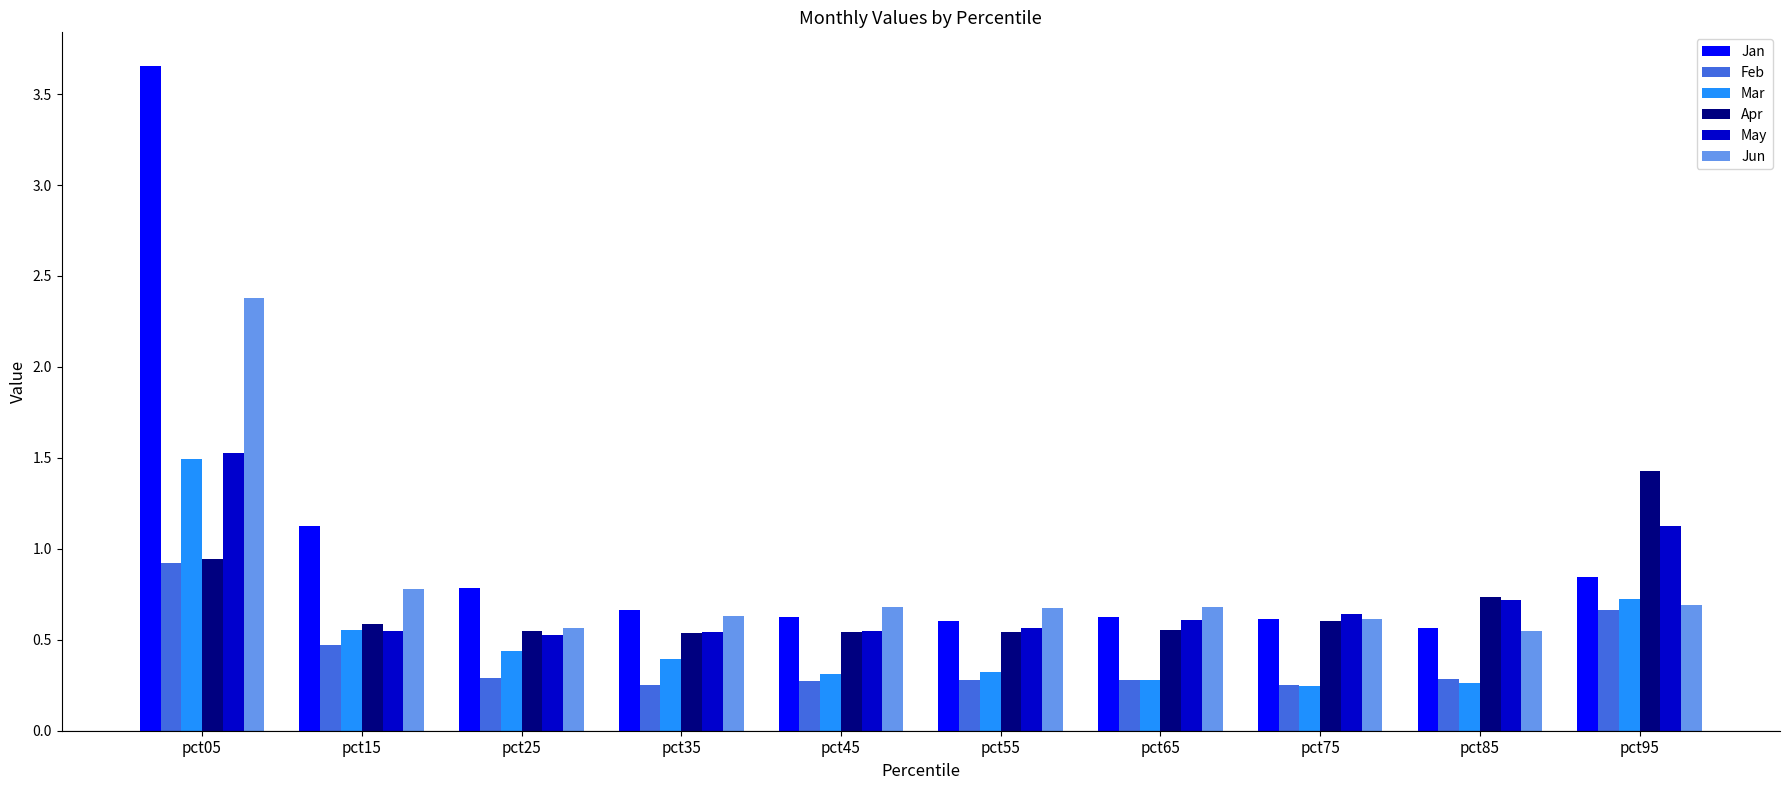

At which category is the sum across all series the highest?

pct05